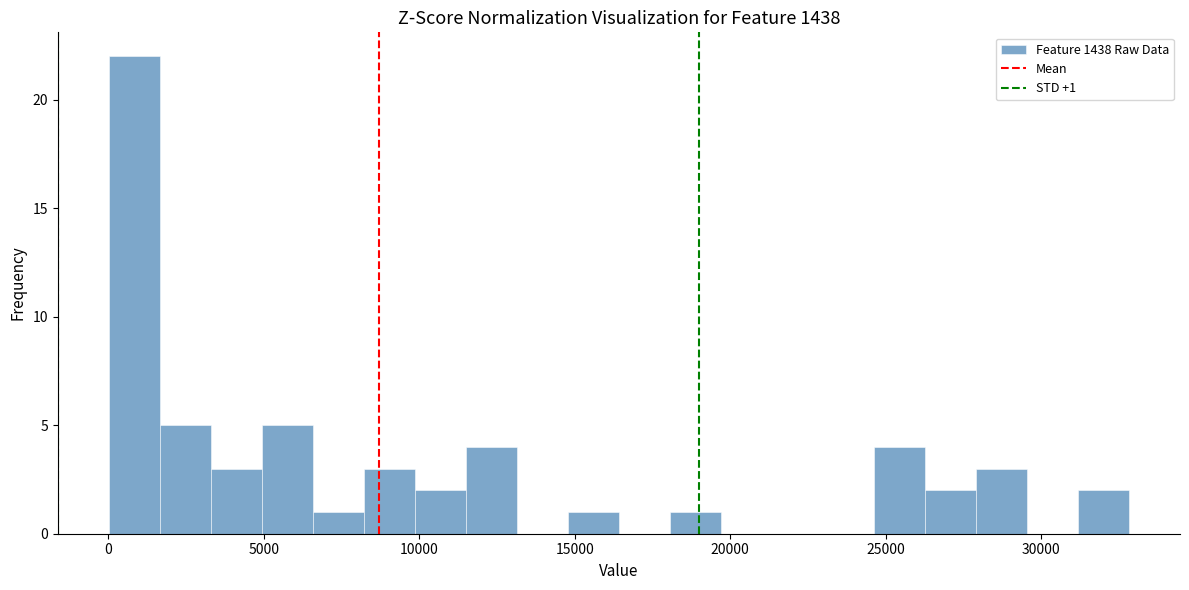

Around what value on the x-axis is the tallest bar? Give the approximate position of its centre, as read against the axis.

1000